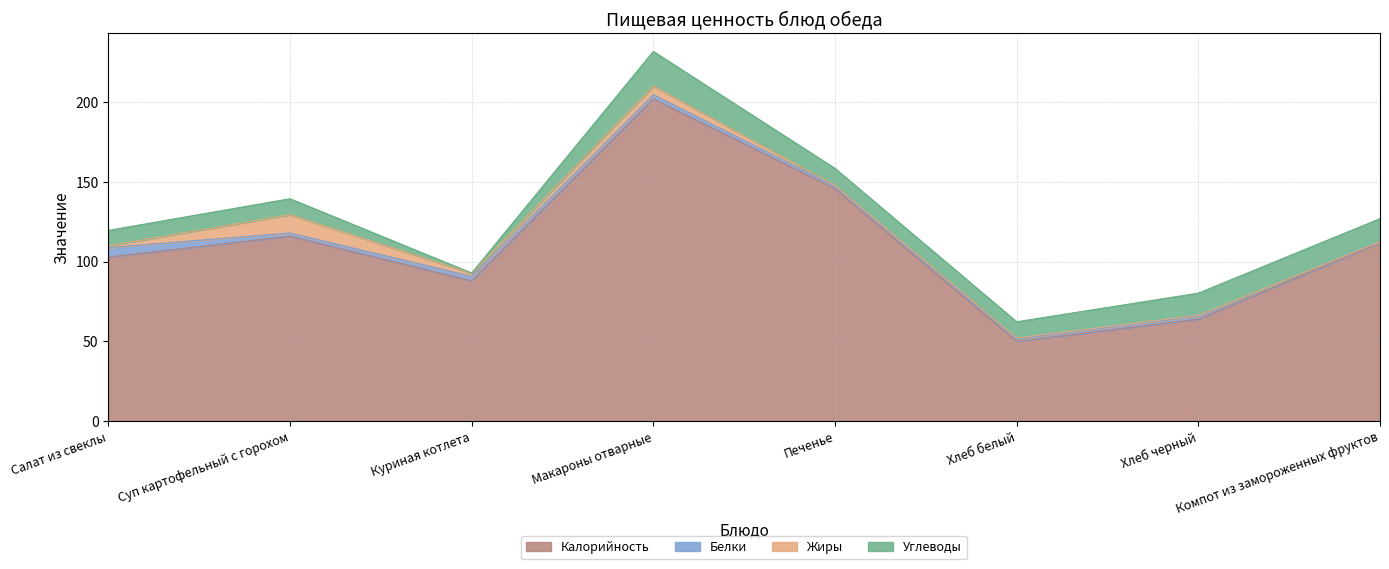

True or false: Калорийность and Углеводы intersect in this chart.

False